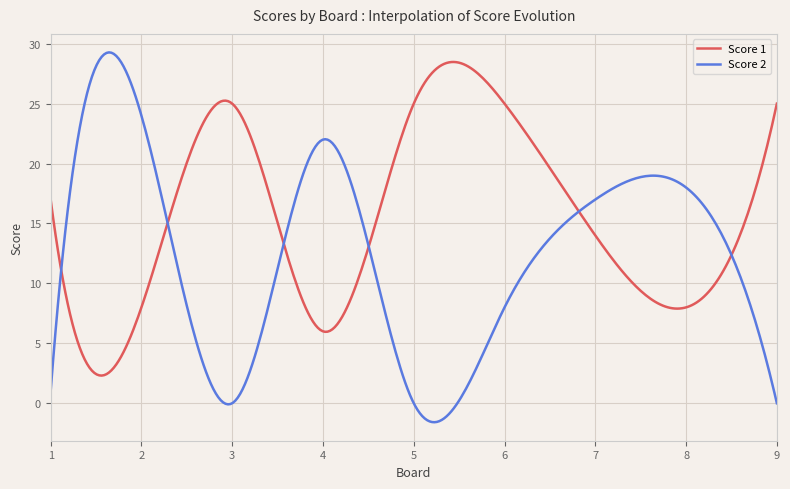

Which series has the widest spread of values?

Score 2